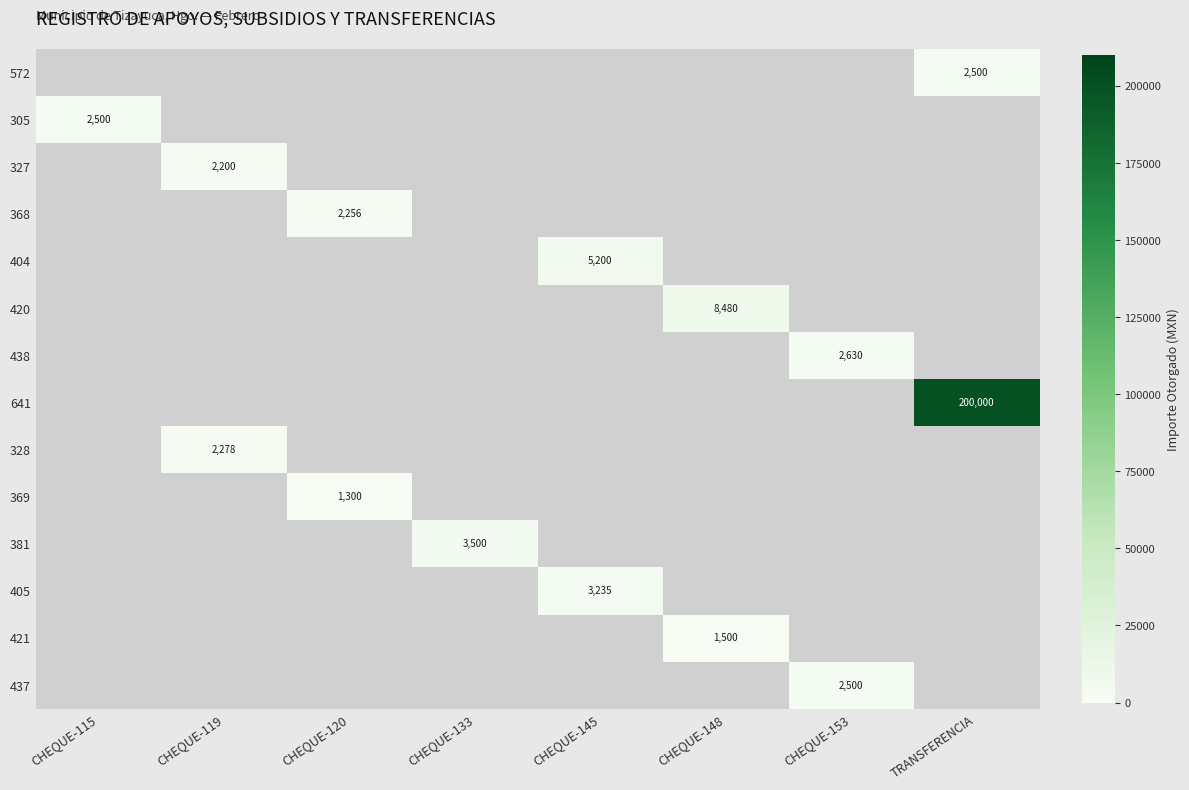

True or false: 328 has a value of 3954 at CHEQUE-119.

False